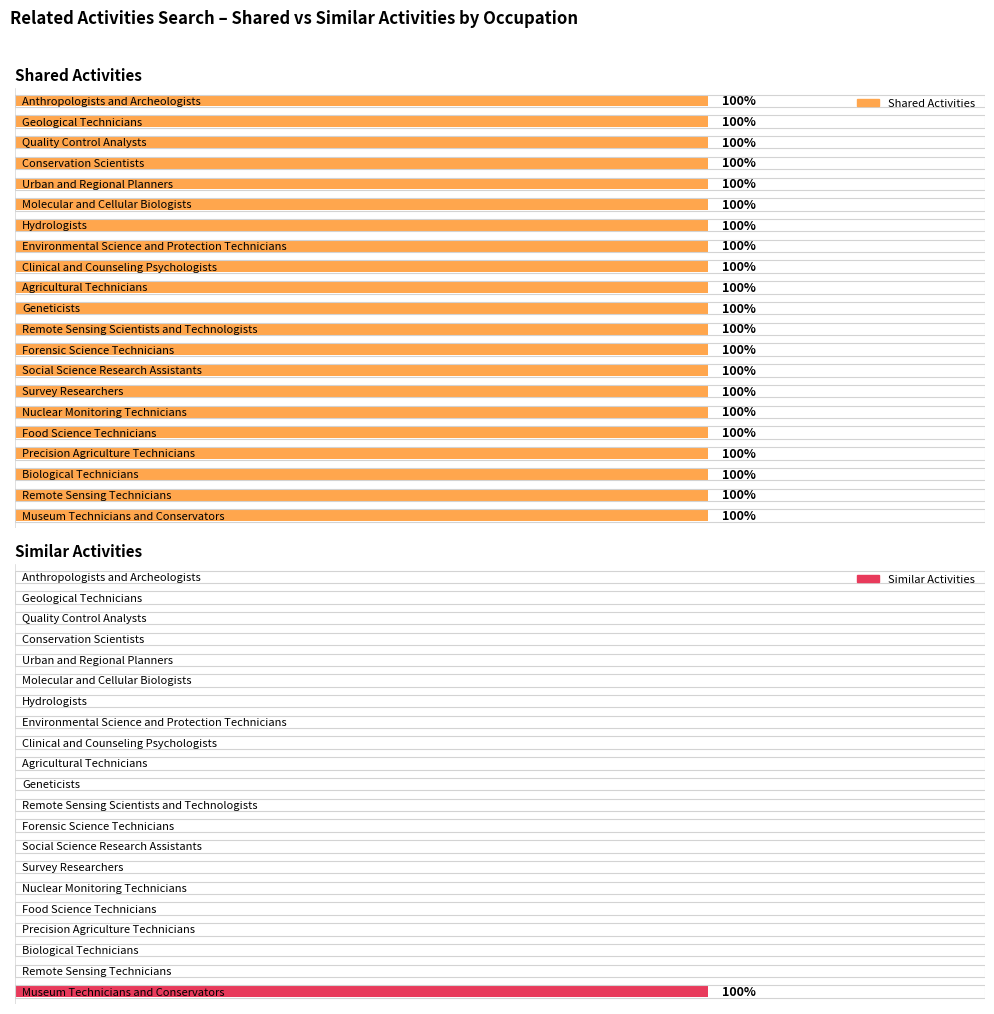

Is it true that Similar Activities equals 0 at Hydrologists?

False